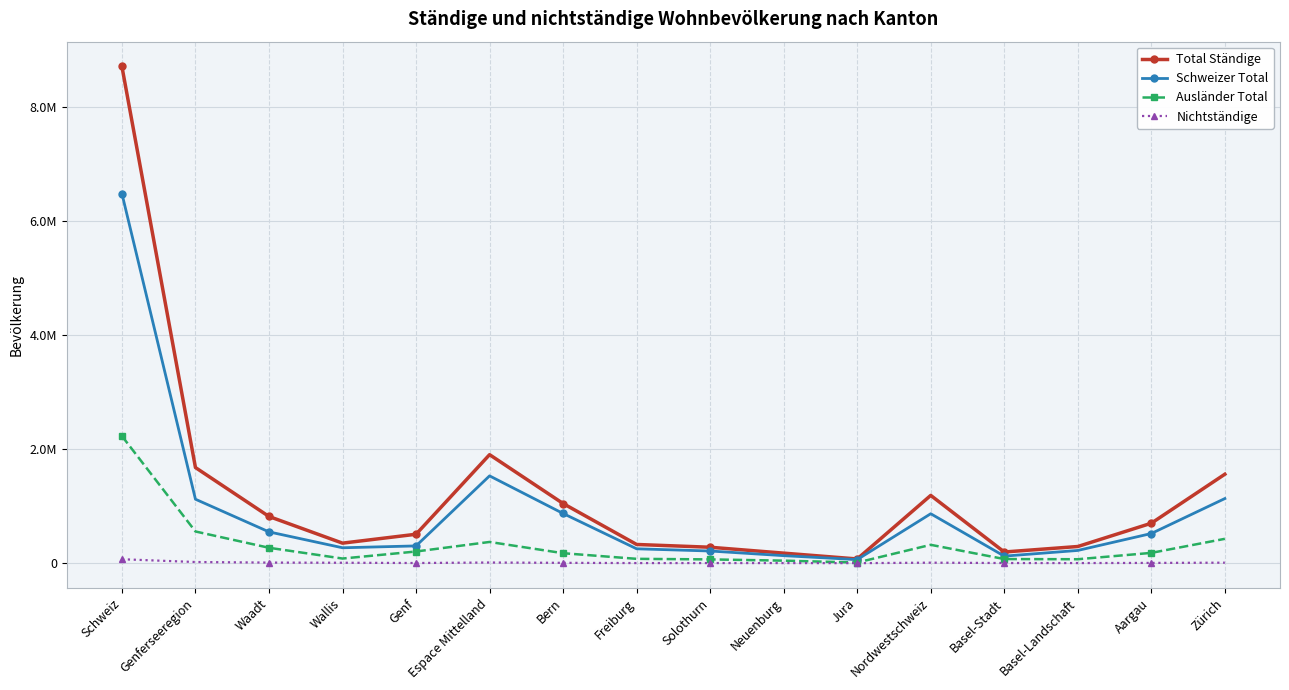

The value of Schweizer Total at Aargau is 197579. True or false?

False